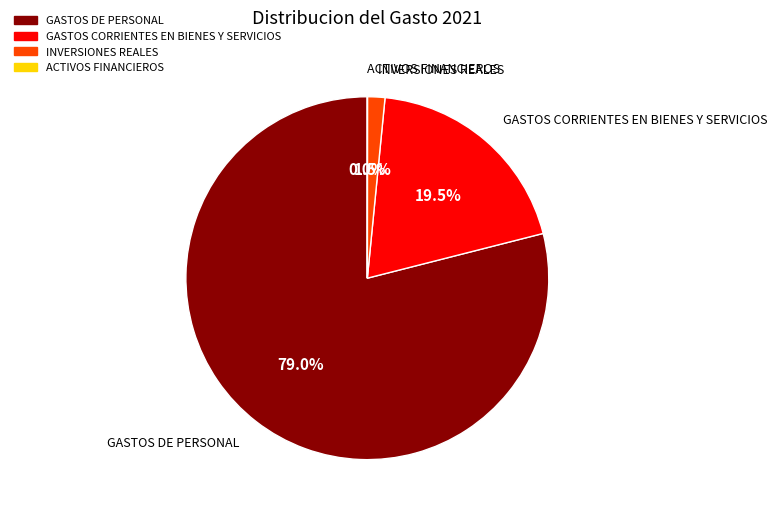

Is GASTOS CORRIENTES EN BIENES Y SERVICIOS the majority of the pie?

No